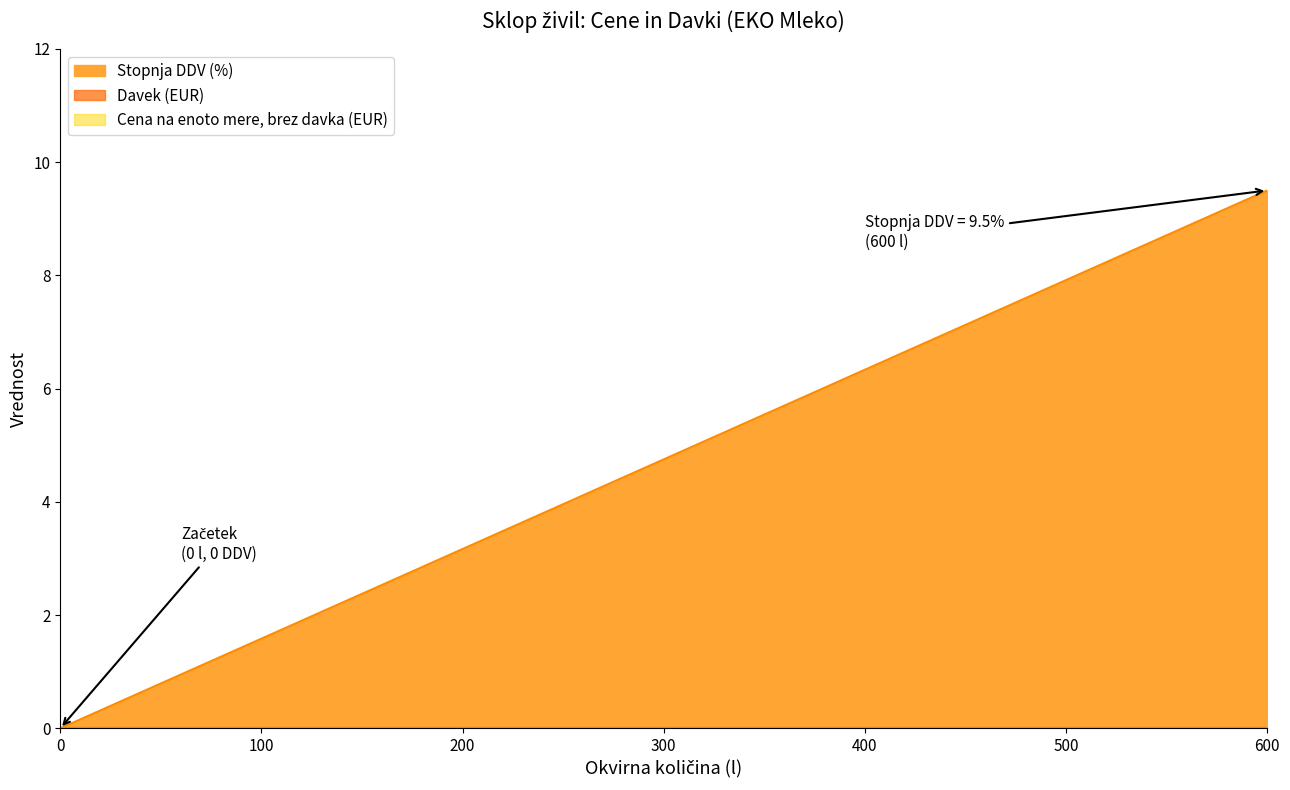

Is it true that Cena na enoto mere, brez davka (EUR) equals 0.0 at 1. SKLOP: EKO MLEKO (600 l)?

True